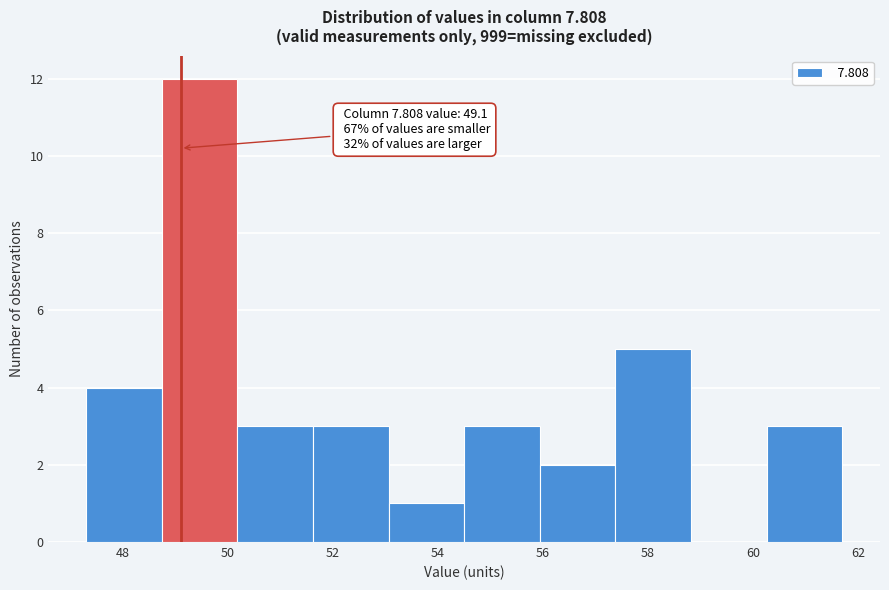

Which range on the x-axis has the tallest bar?

48.74 to 50.18